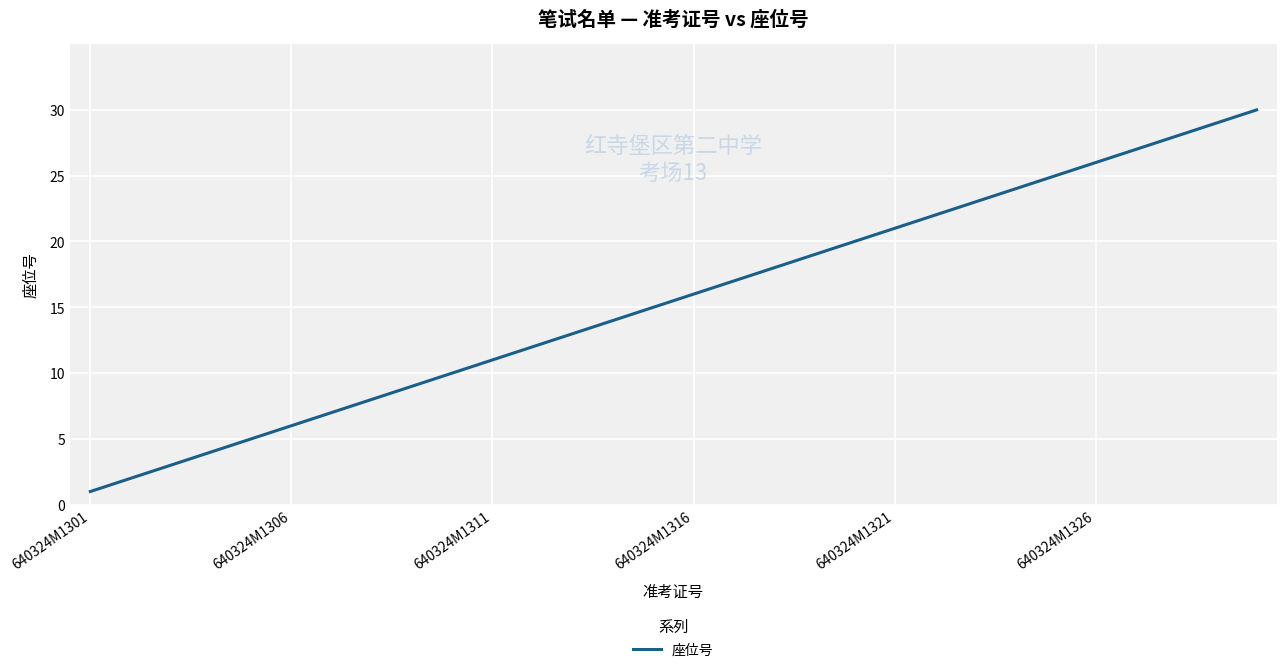

What is the difference between the maximum and minimum values?

29